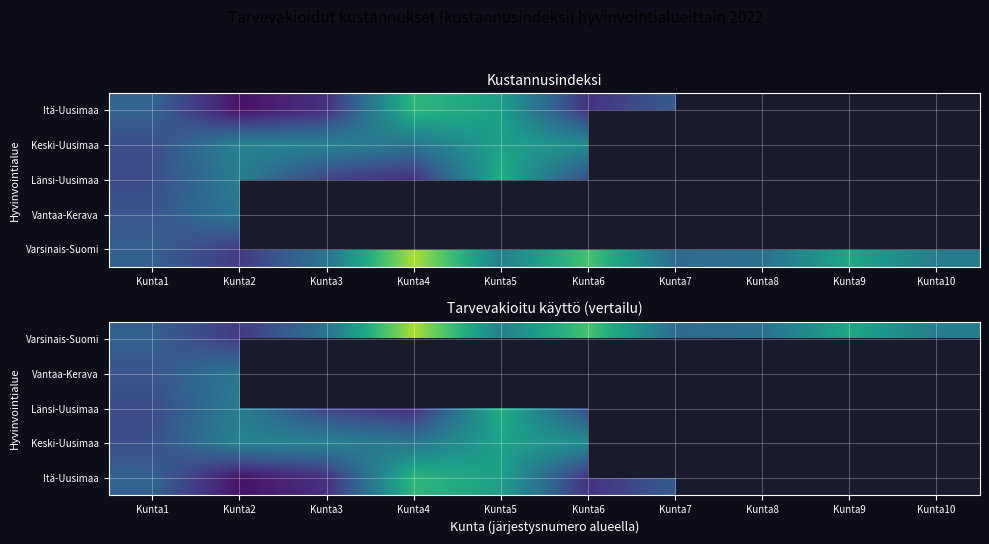

What is the total value across all series at Kunta6?

4.1